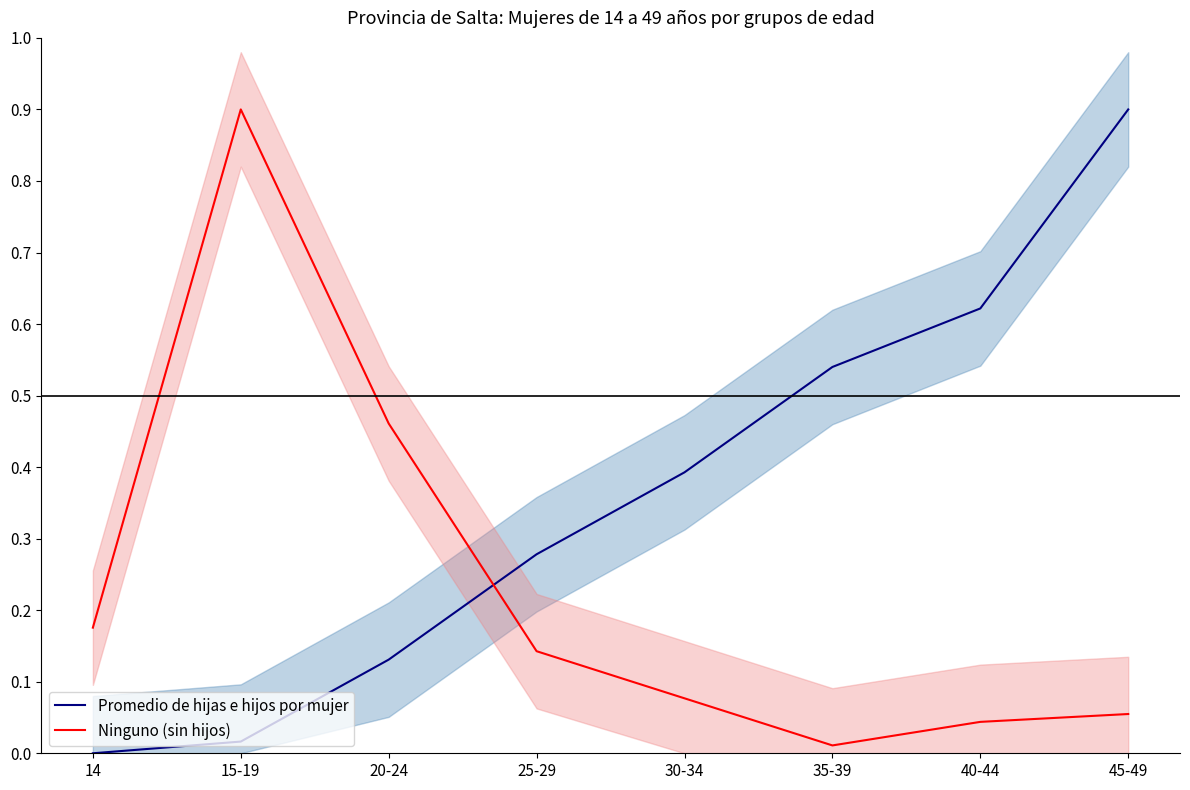

True or false: Ninguno (sin hijos) has a value of 90.0 at 15-19.

True